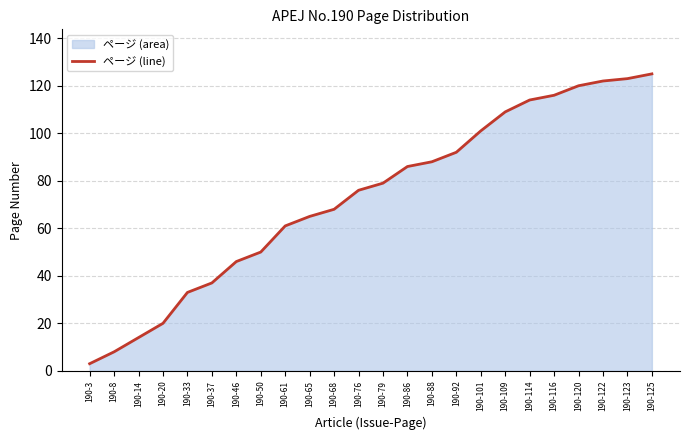

What is the value of the 19th point from the left?

114